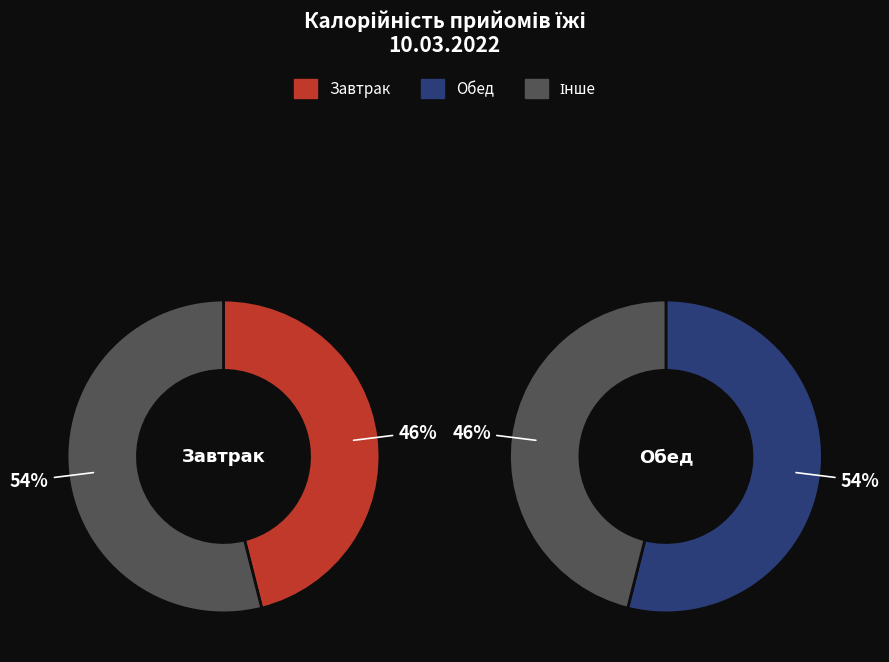

How many slices are in this pie chart?

2